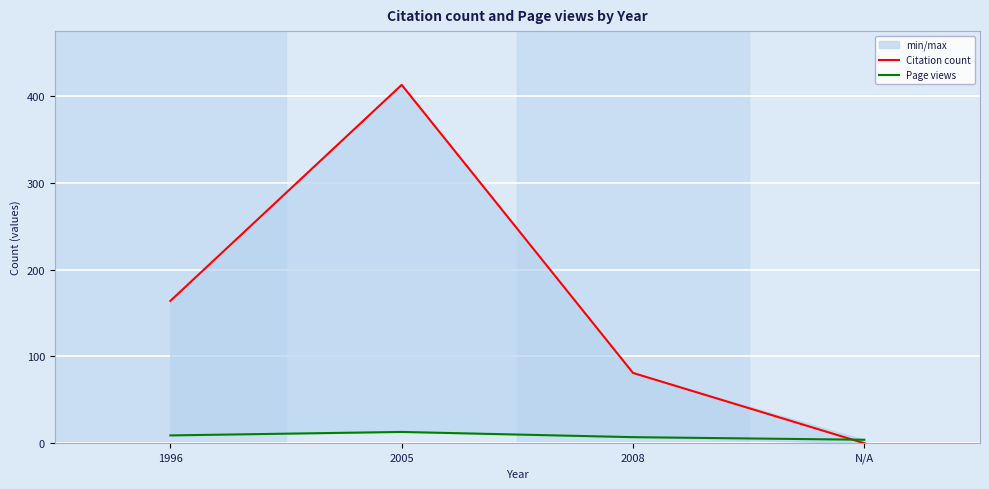

Which category has the lowest value across all series?

N/A